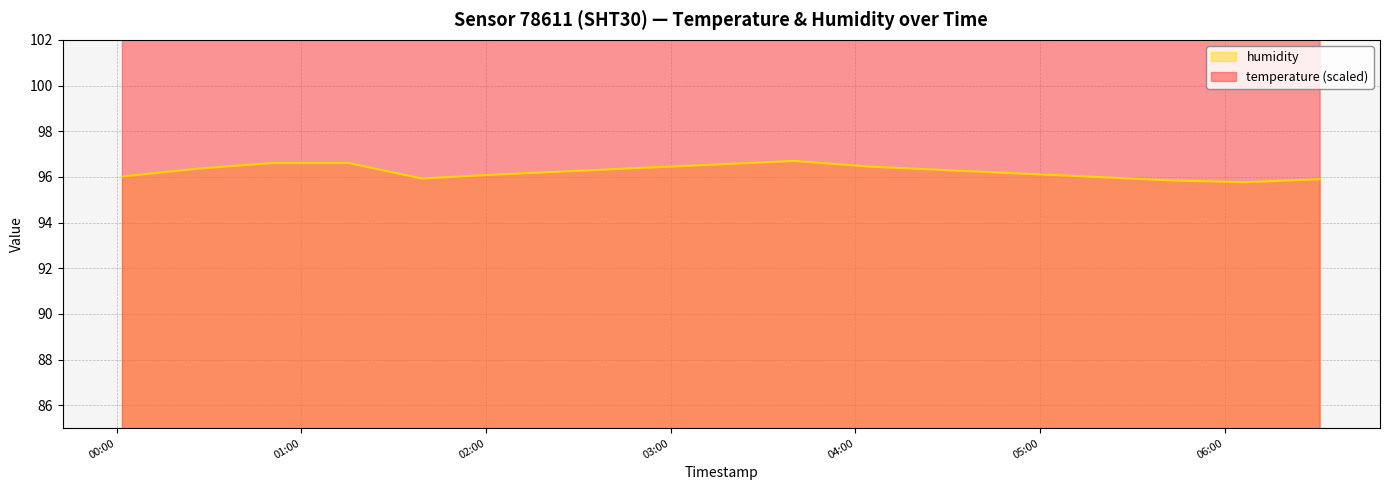

Which series changed the most between 2023-05-10T04:29:01 and 2023-05-10T06:31:01?

humidity